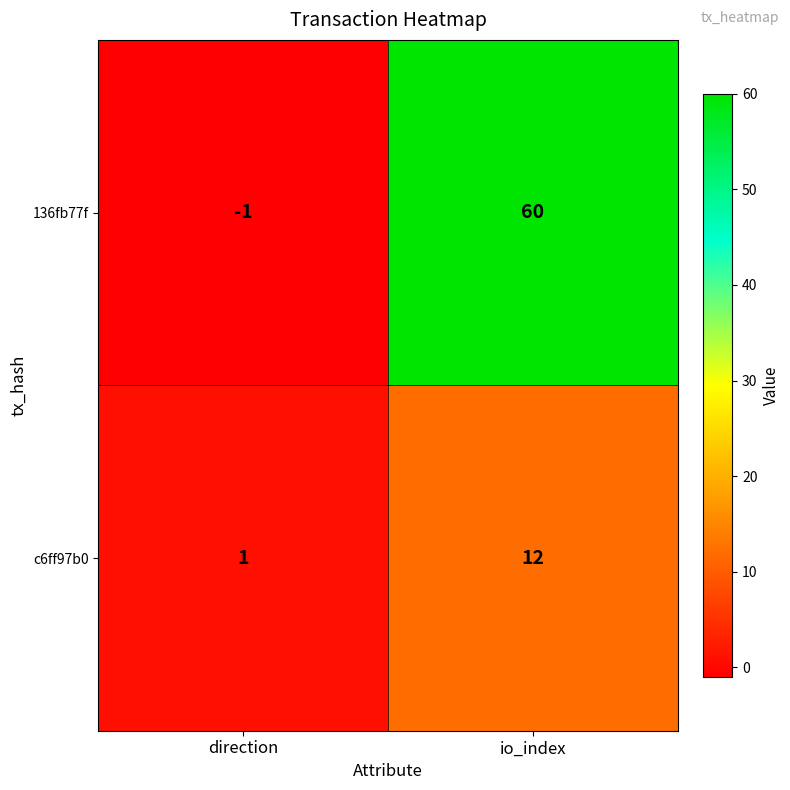

Reading left to right, transcribe all the data shown in this chart.

136fb77f: -1	60
c6ff97b0: 1	12